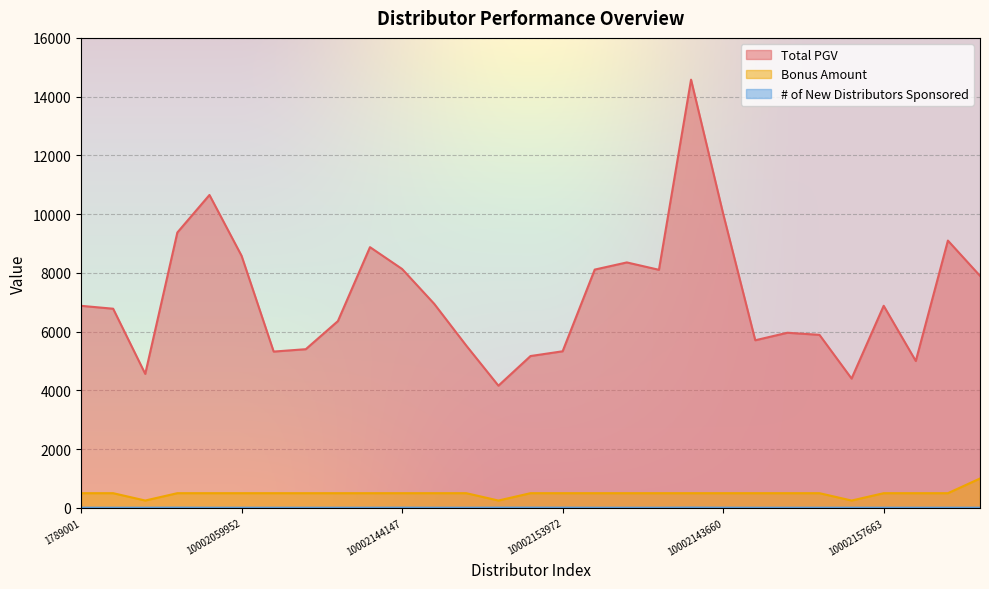

What is the difference between the maximum and minimum values in the Total PGV series?

10418